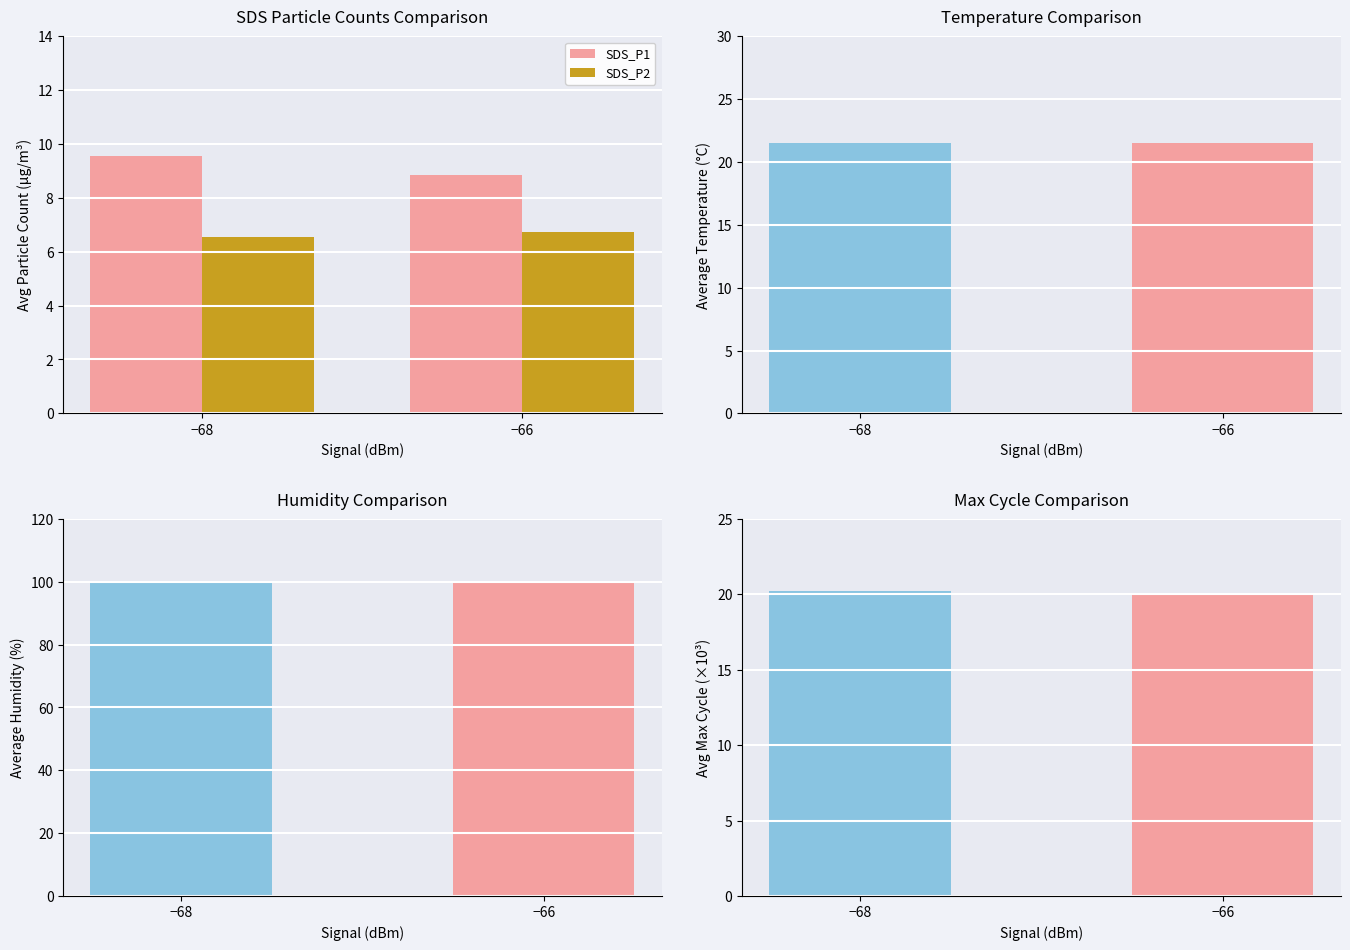

Is it true that SDS_P1 equals 9.6 at −68?

True